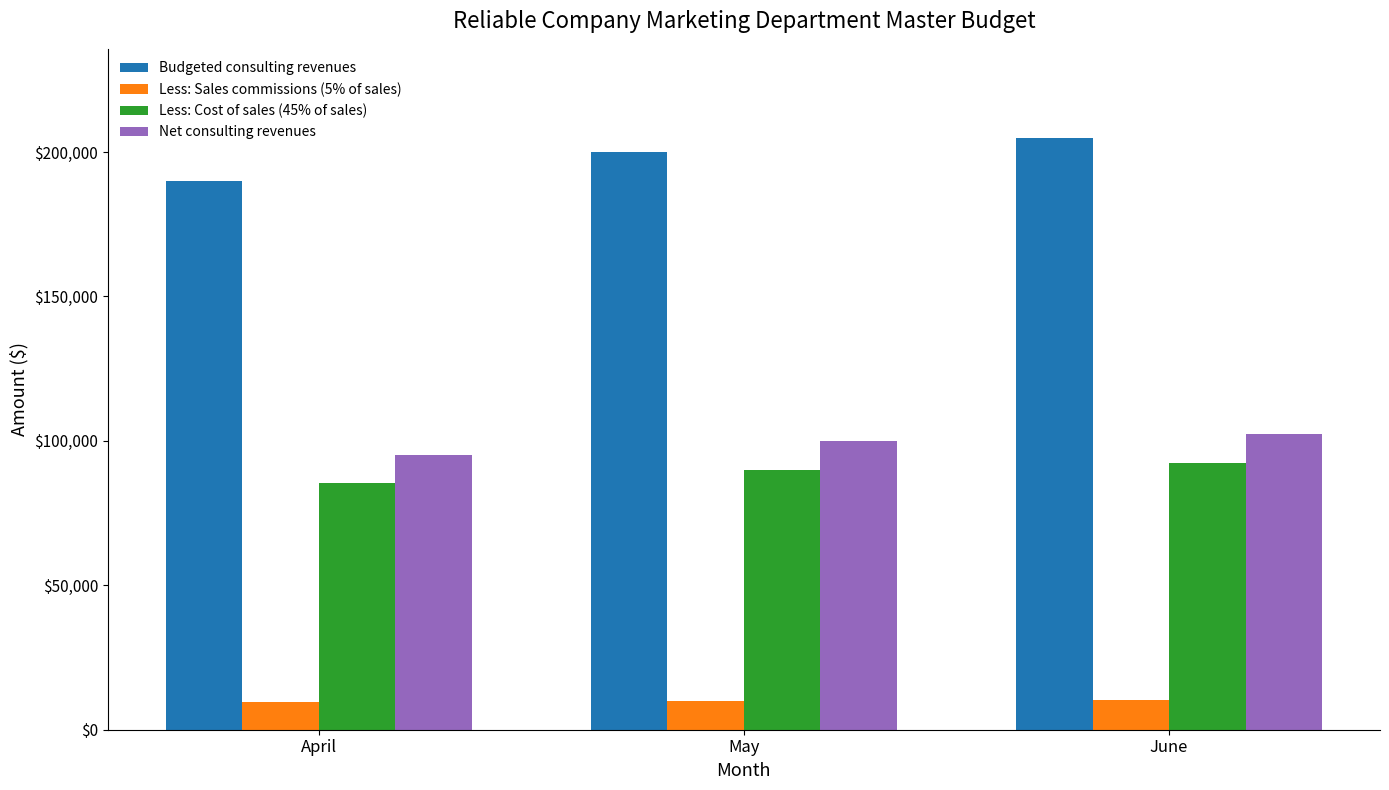

List the labels in order of Budgeted consulting revenues value, largest first.

June, May, April